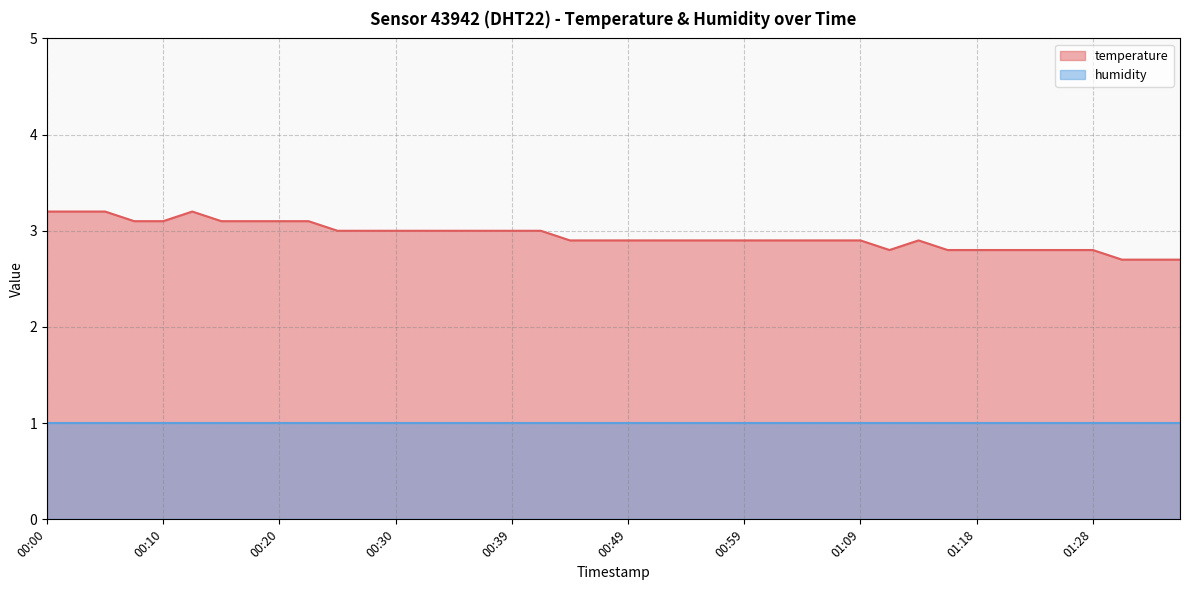

What is the change in value from 00:03 to 01:04?

-0.3